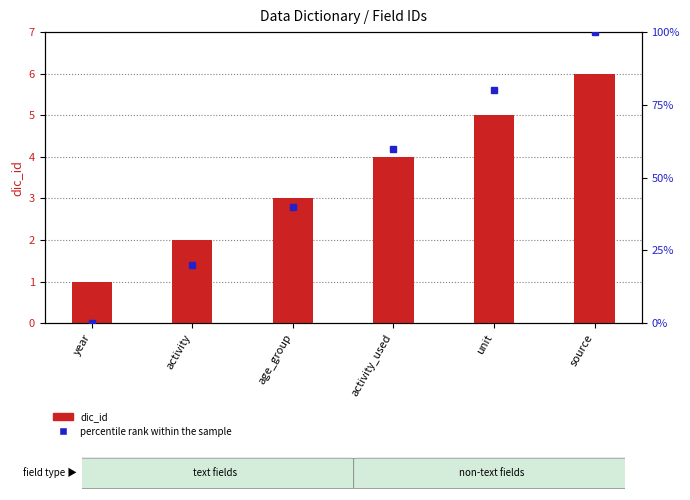

Which series has the widest spread of values?

percentile rank within the sample